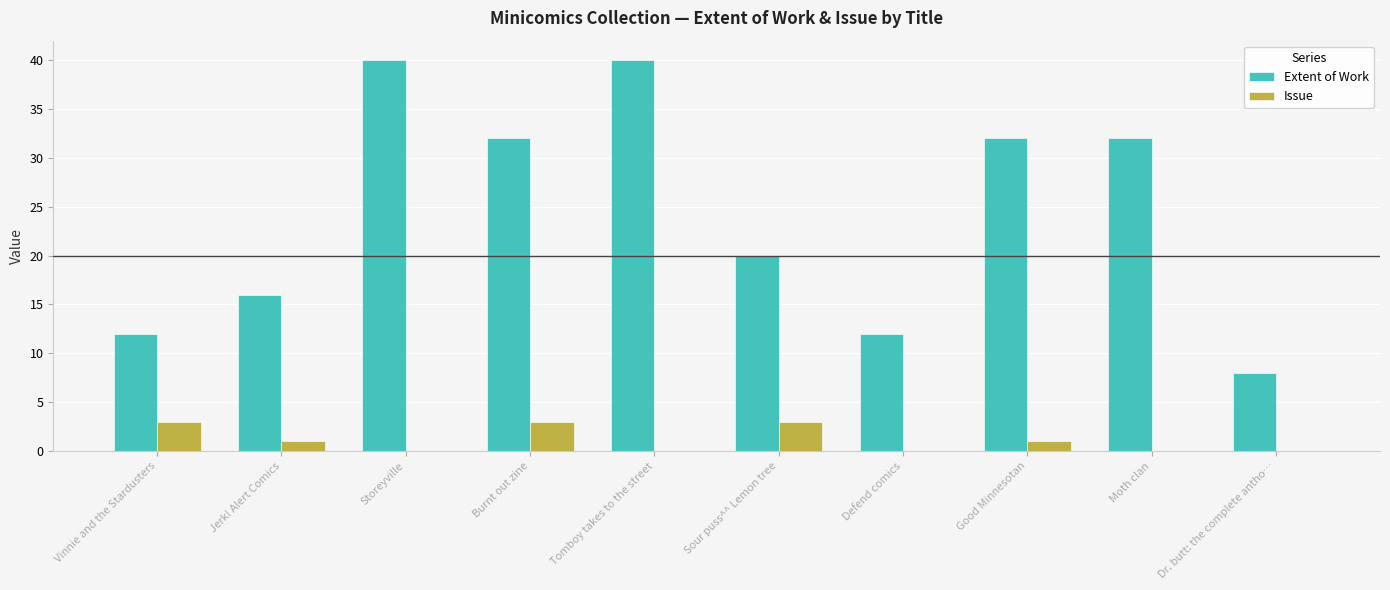

Does the chart contain stacked bars?

No